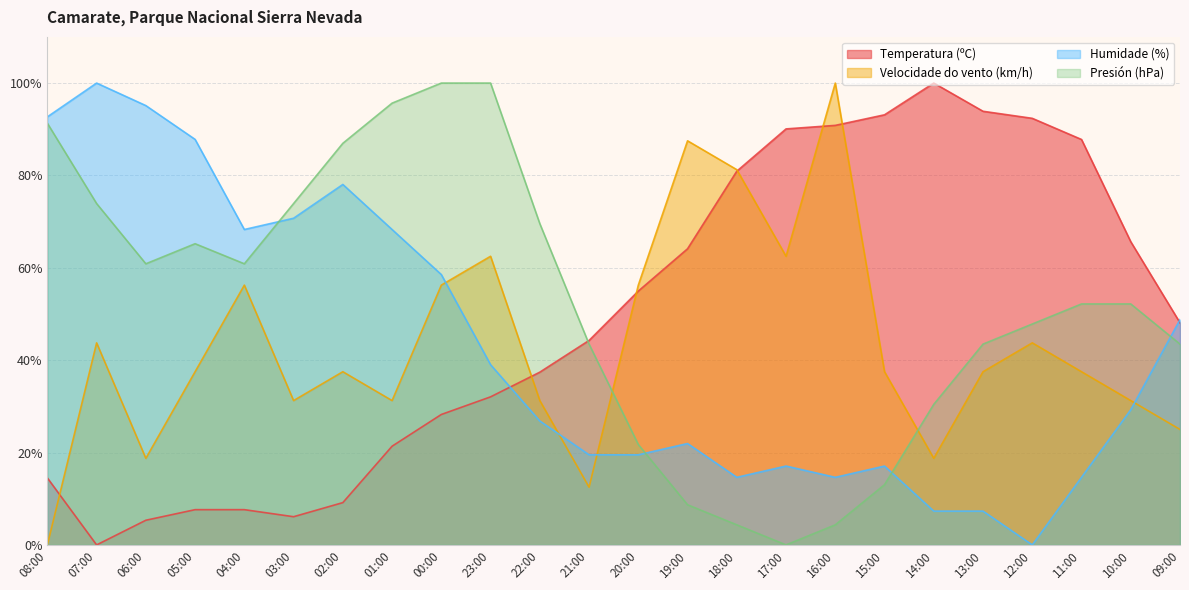

What is the average value of the Velocidade do vento (km/h) series?

43.2